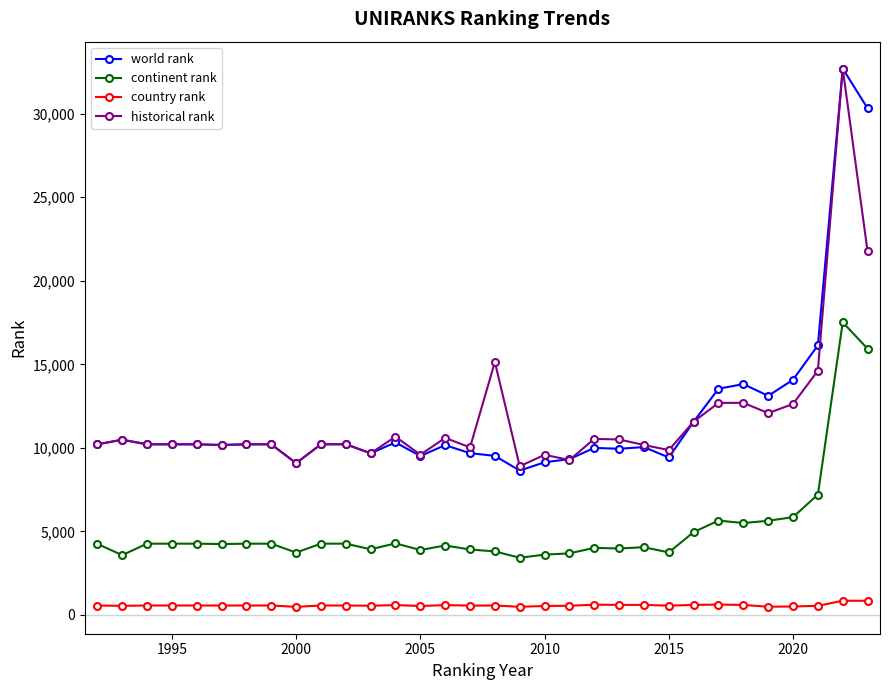

Which series has the largest range (max minus min)?

world rank